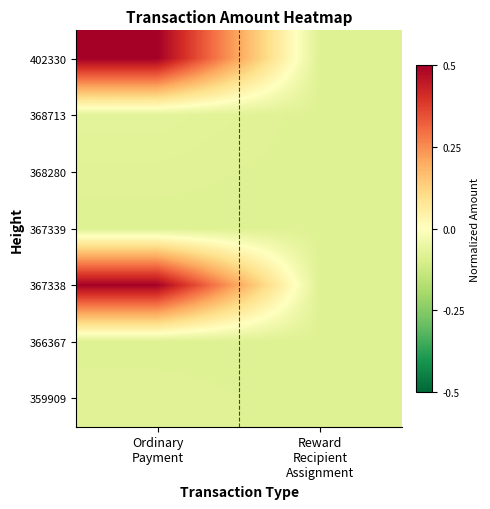

How many series are shown in this chart?

7